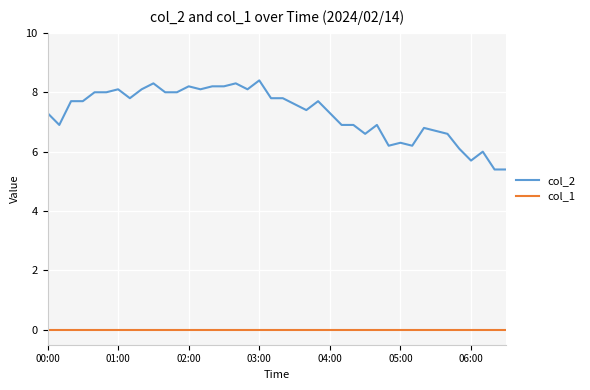

Which series has the widest spread of values?

col_2